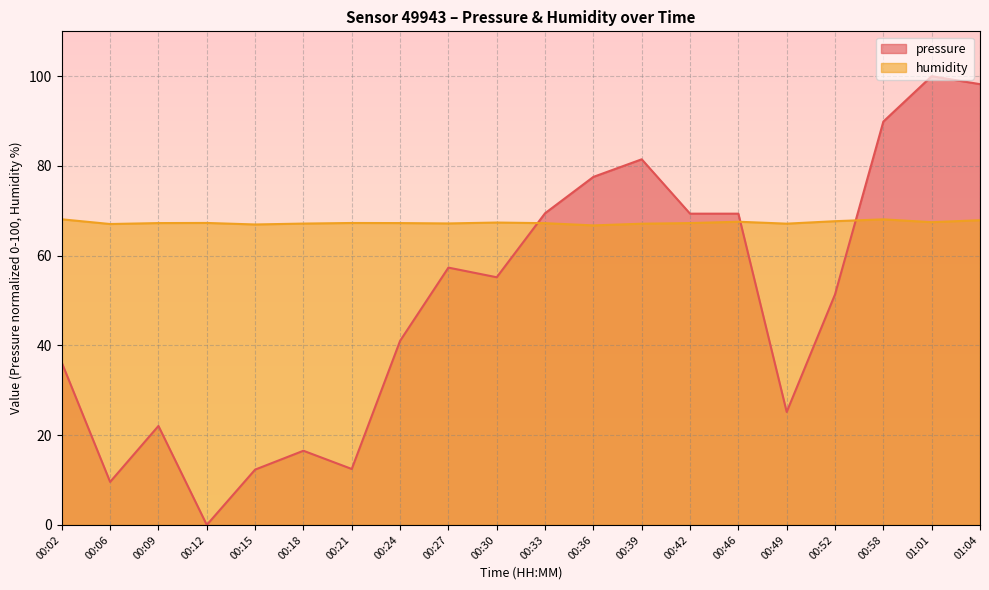

What is the value of the humidity point at the 17th from the left?

67.7